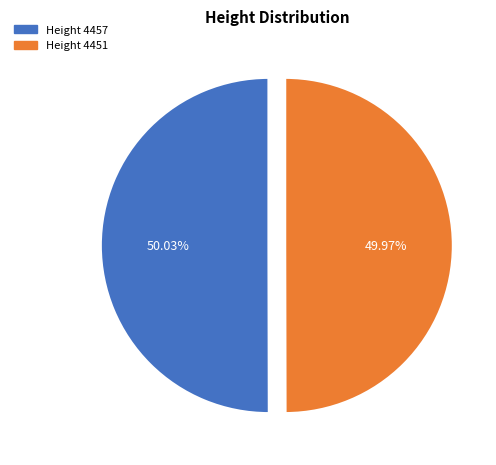

Is there a majority slice in this chart?

Yes